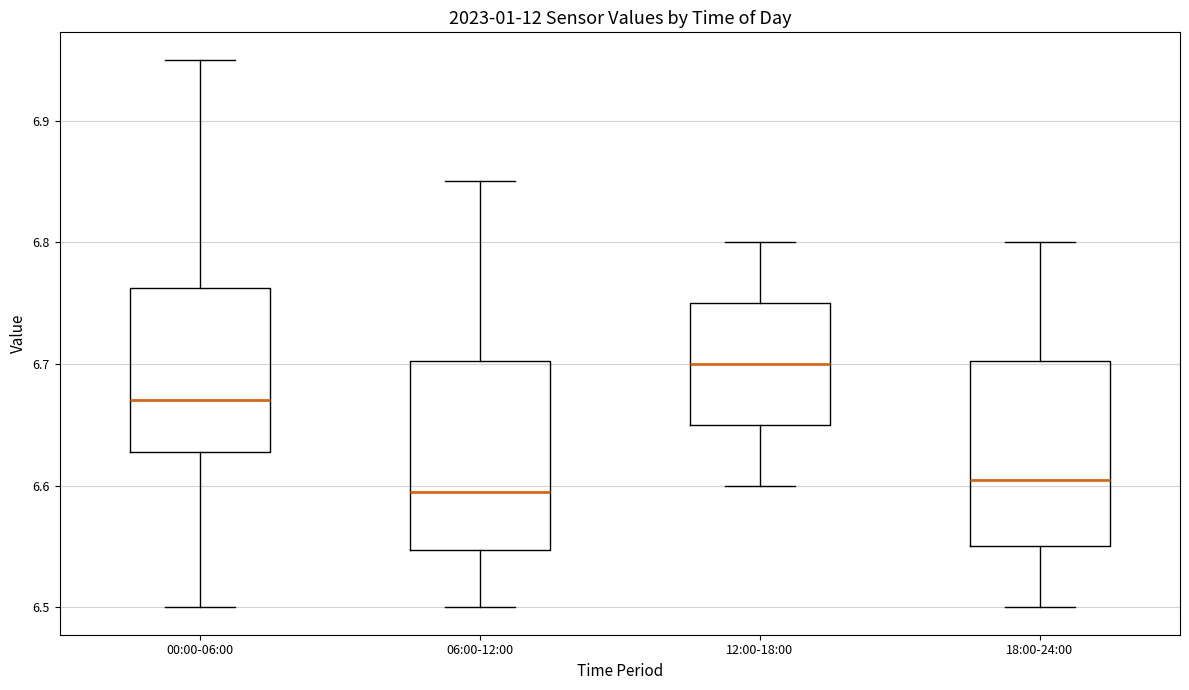

Reading left to right, transcribe this box plot: for each box, give where its median line is, the range the box spans, and where its two whiskers end, as read against the y-axis. The values are not printed on the chart, so give them approximately, as read against the axis.

00:00-06:00: median 6.67, box 6.63 to 6.76, whiskers 6.50 to 6.95
06:00-12:00: median 6.60, box 6.55 to 6.70, whiskers 6.50 to 6.85
12:00-18:00: median 6.70, box 6.65 to 6.75, whiskers 6.60 to 6.80
18:00-24:00: median 6.61, box 6.55 to 6.70, whiskers 6.50 to 6.80